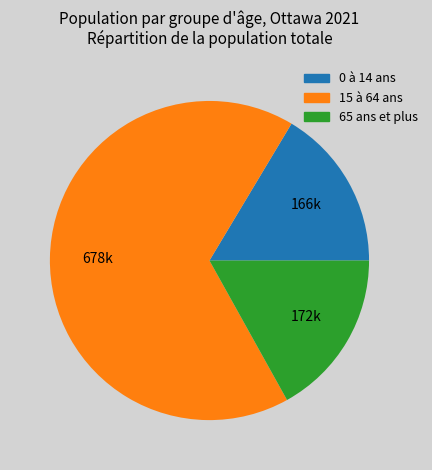

Count the number of slices in the pie.

3